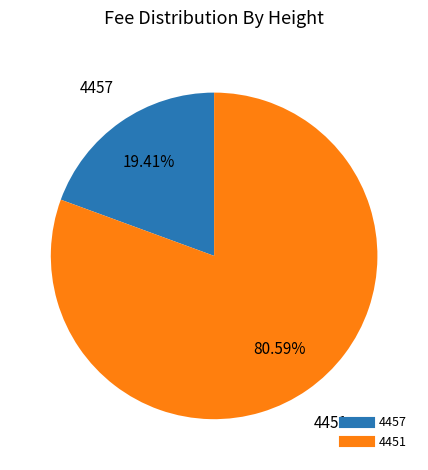

Which slice is the smallest?

4457